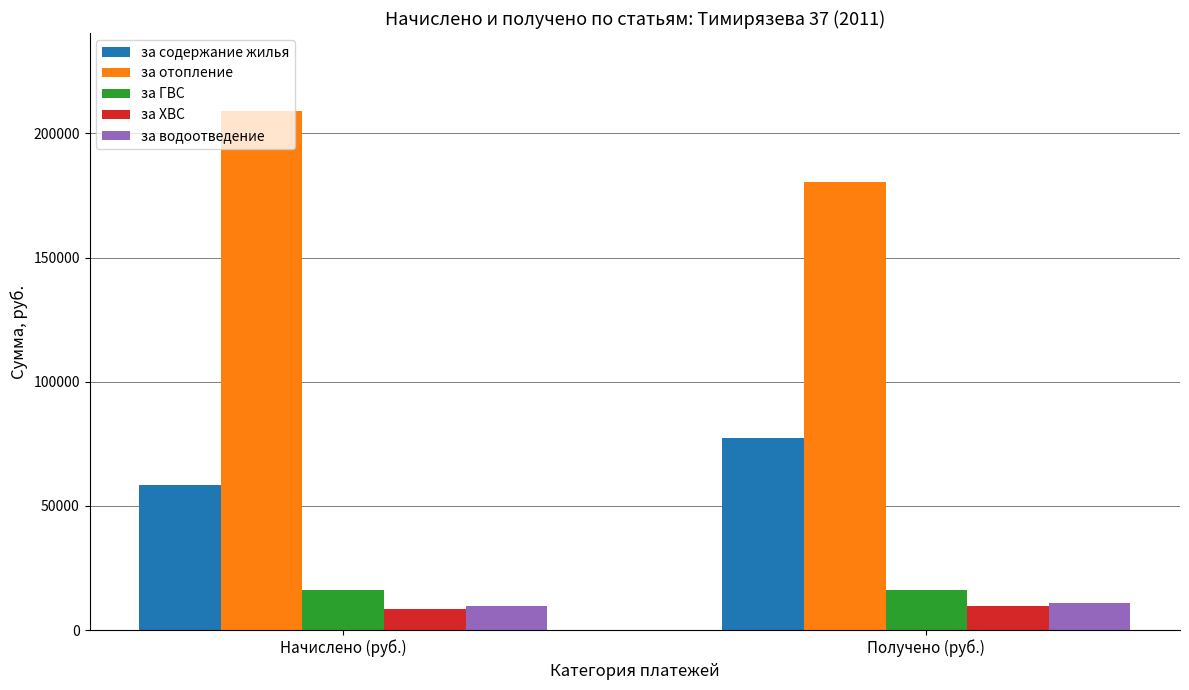

At how many categories does at least one series exceed 143654?

2